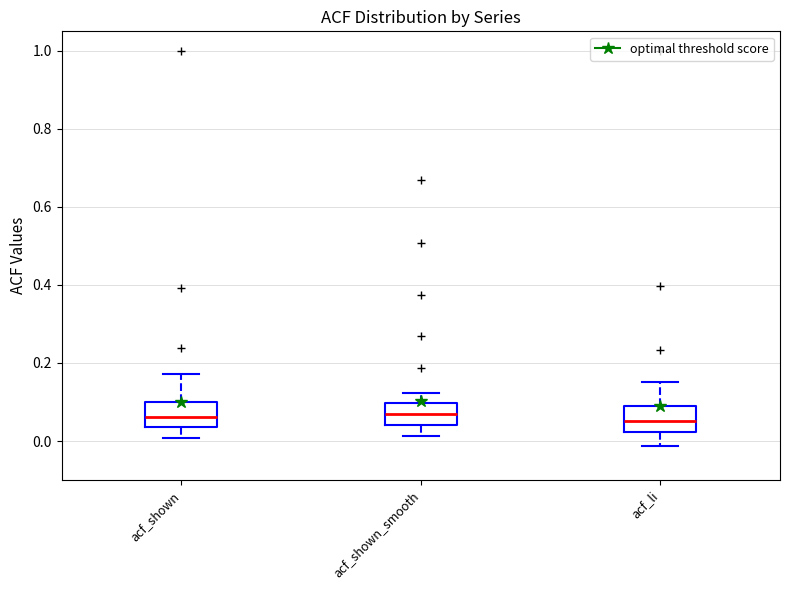

Reading left to right, transcribe this box plot: for each box, give where its median line is, the range the box spans, and where its two whiskers end, as read against the y-axis. The values are not printed on the chart, so give them approximately, as read against the axis.

acf_shown: median 0.06, box 0.04 to 0.10, whiskers 0.00 to 0.18
acf_shown_smooth: median 0.06, box 0.04 to 0.10, whiskers 0.02 to 0.12
acf_li: median 0.06, box 0.02 to 0.10, whiskers -0.02 to 0.16